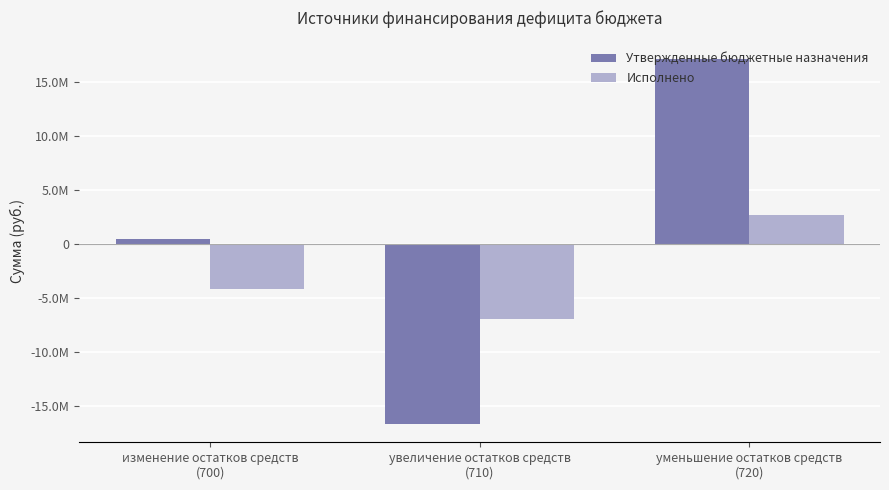

Which has a higher value, уменьшение остатков средств
(720) or увеличение остатков средств
(710)?

уменьшение остатков средств
(720)